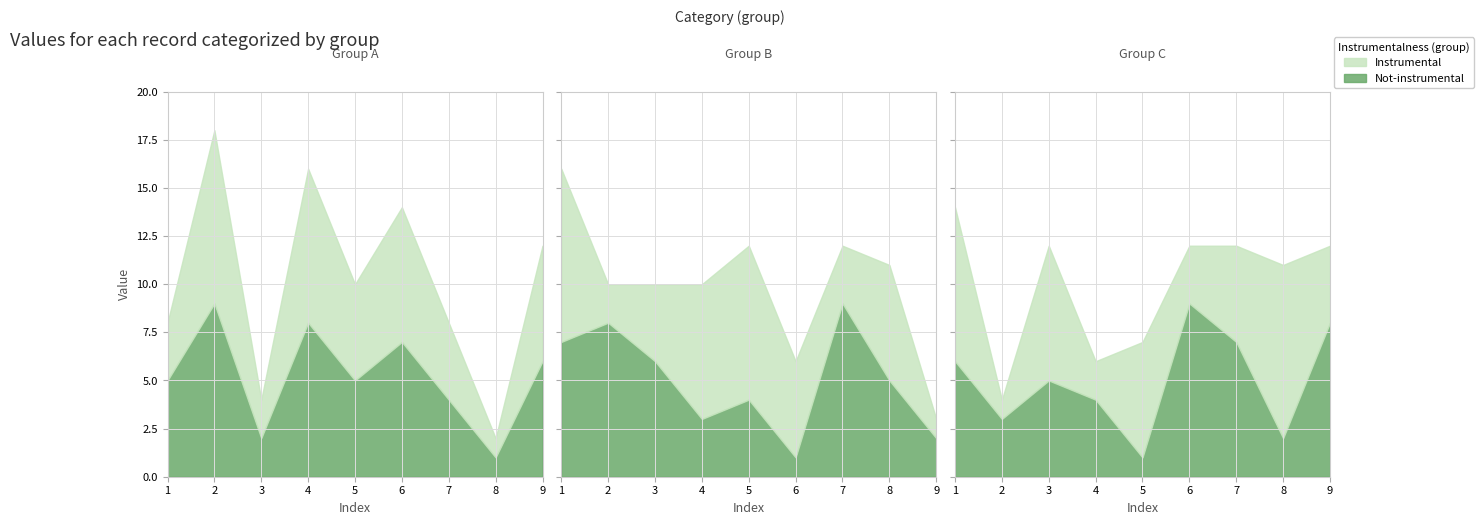

At which category does the chart reach its minimum across all series?

8